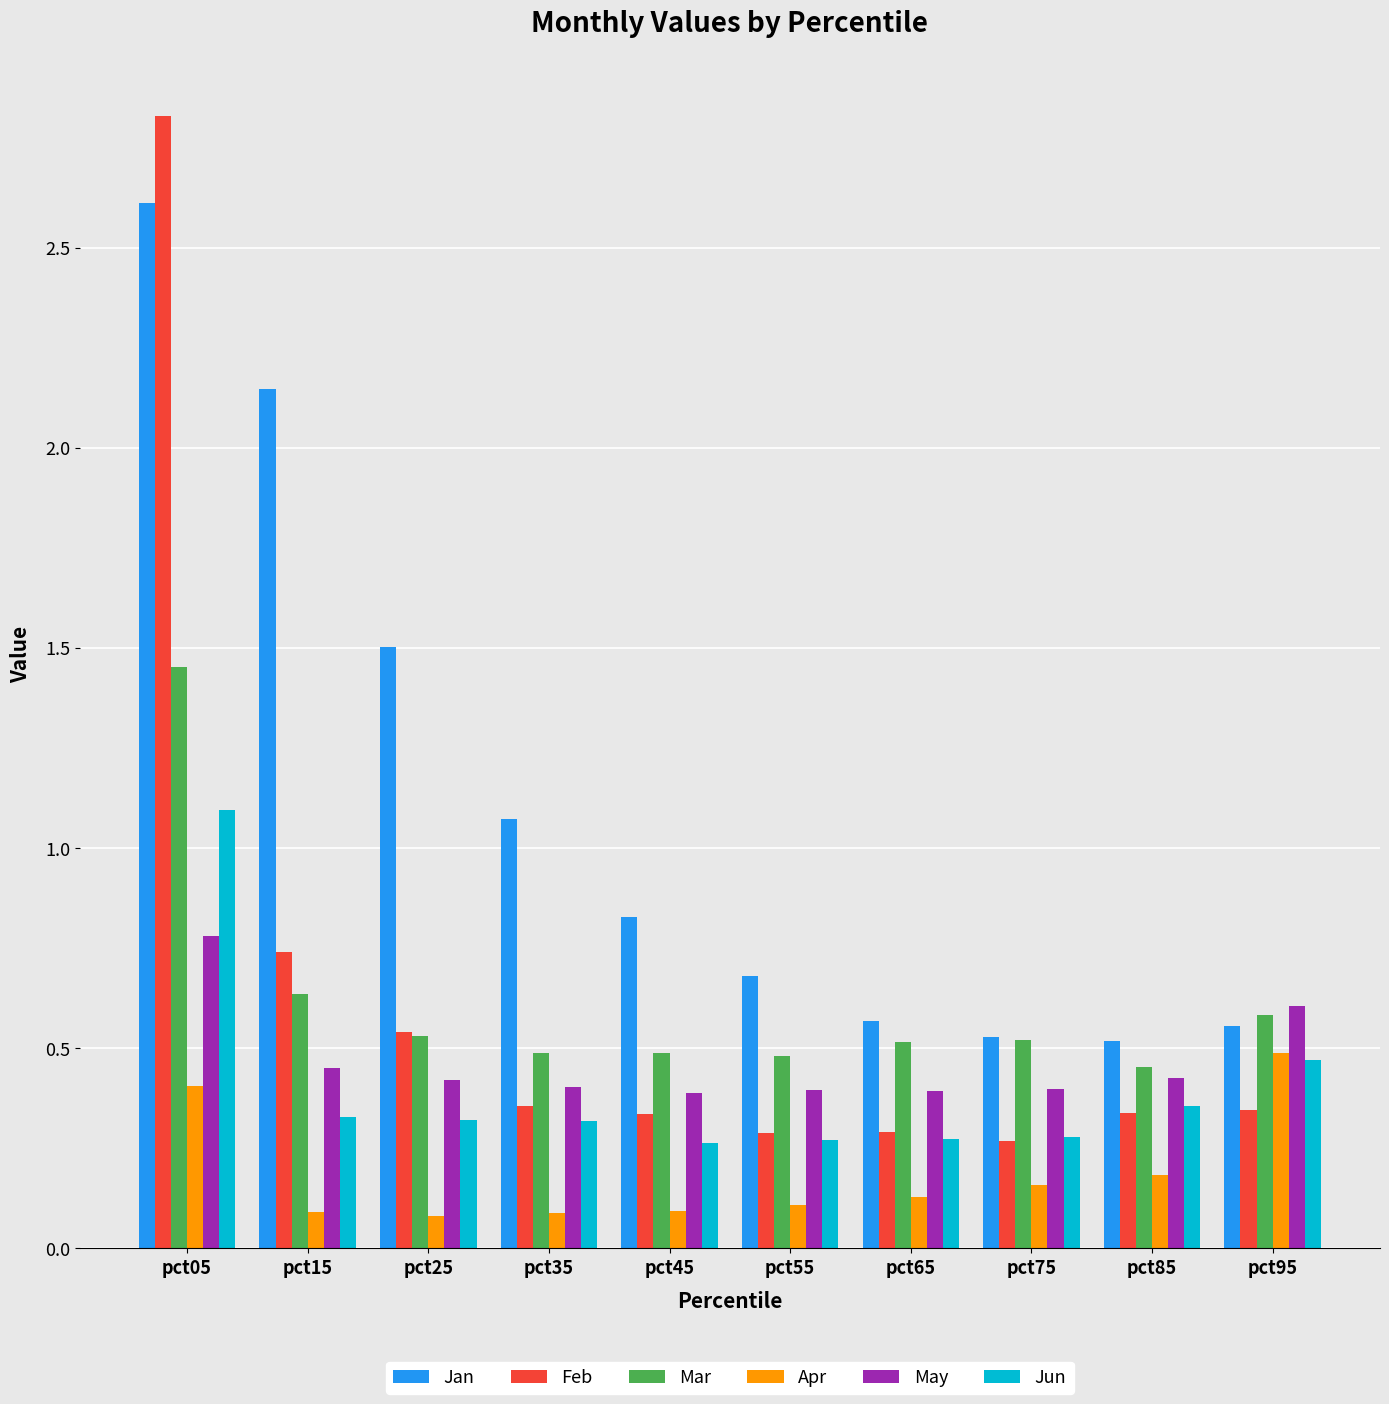

Which series has the widest spread of values?

Feb